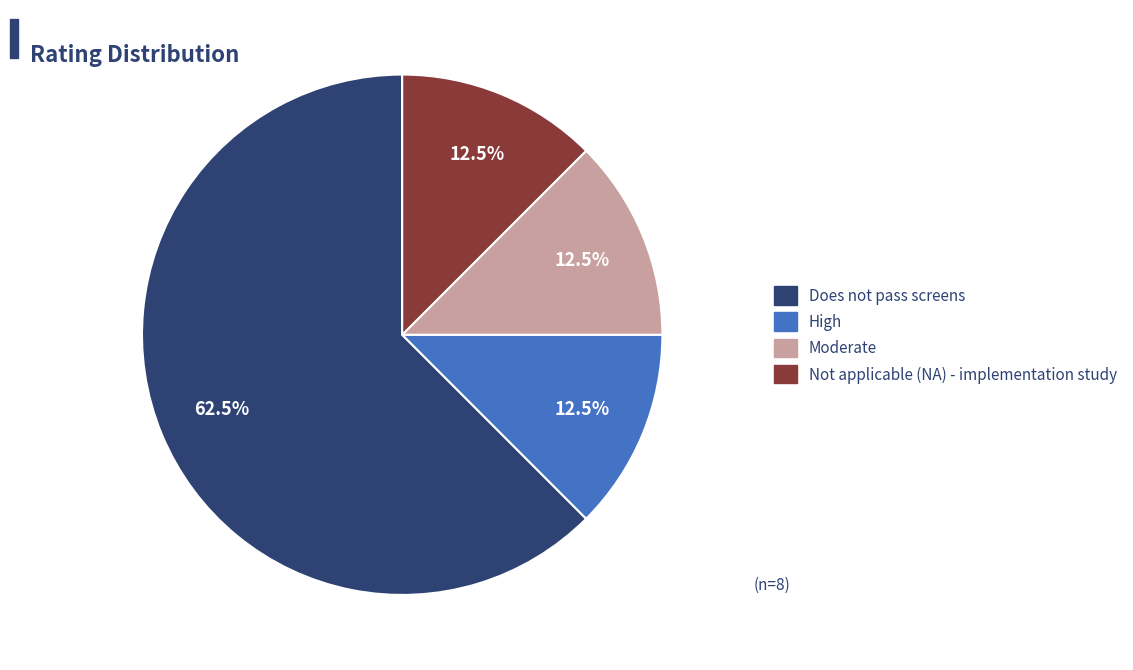

Which category has the biggest portion of the pie?

Does not pass screens